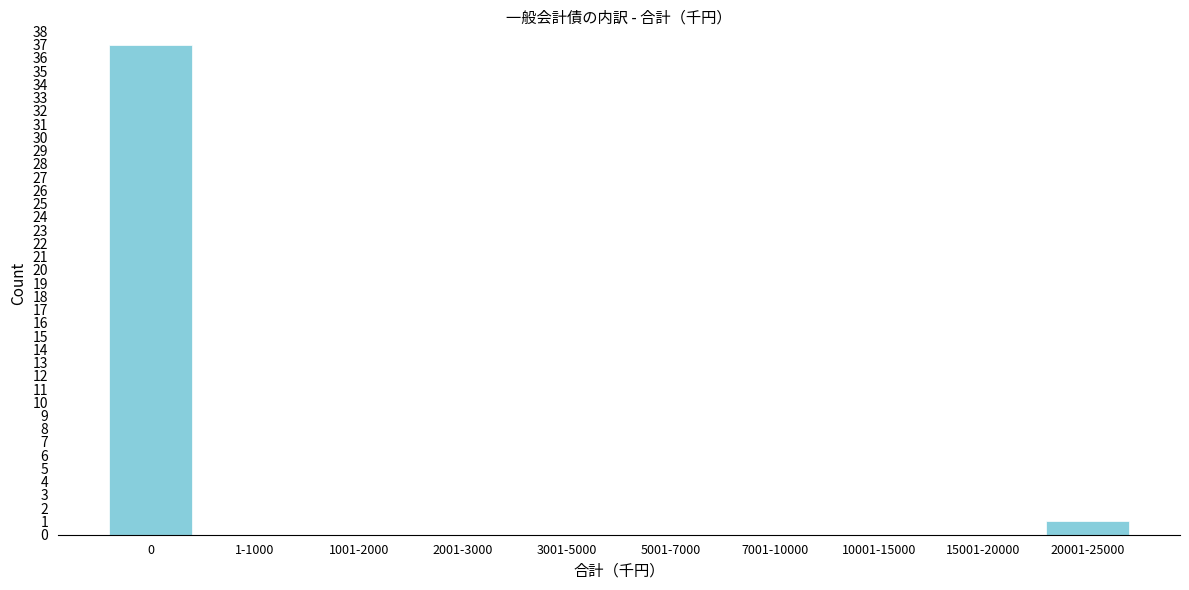

Reading right to left, extract all data points from this chart.

20001-25000=1	15001-20000=0	10001-15000=0	7001-10000=0	5001-7000=0	3001-5000=0	2001-3000=0	1001-2000=0	1-1000=0	0=37